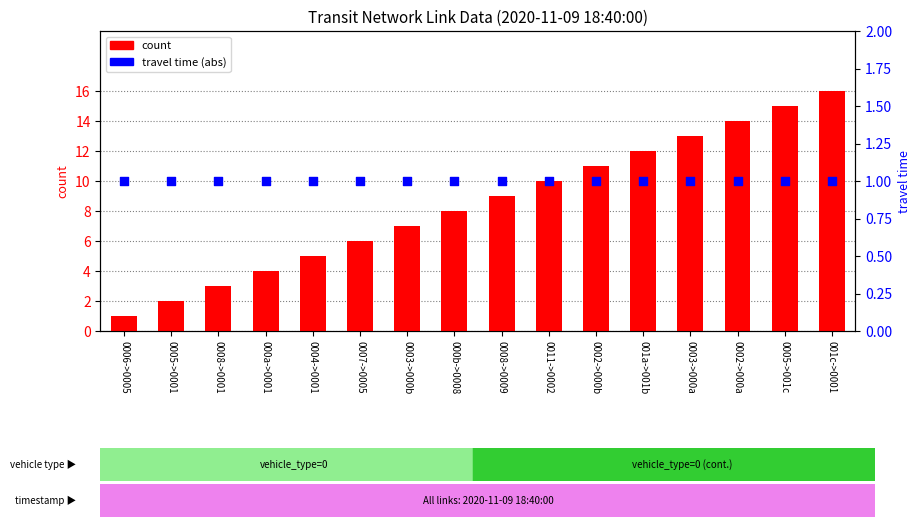

Which series has the largest total across all categories?

count